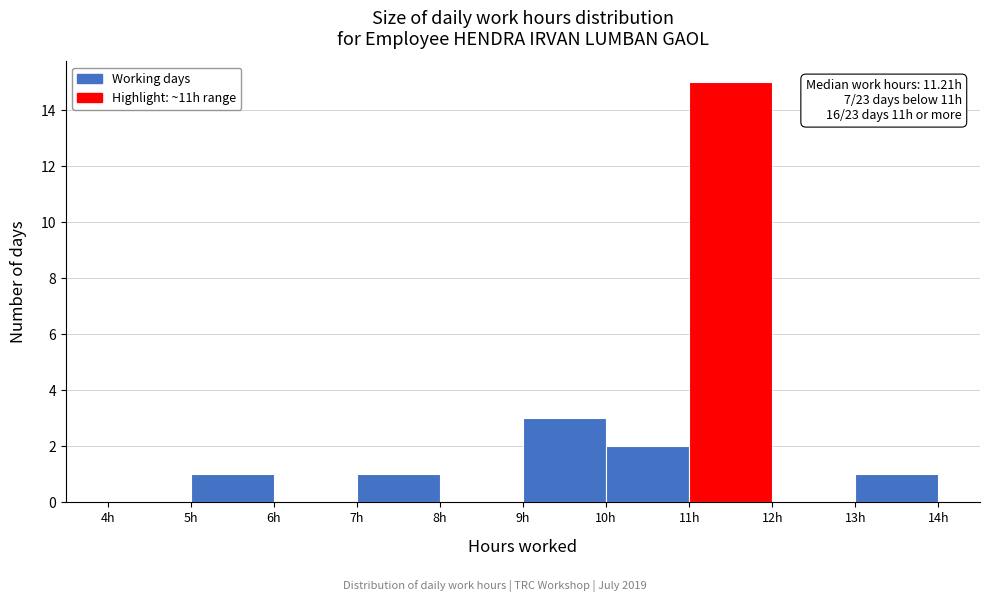

Which range on the x-axis has the tallest bar?

11 to 12